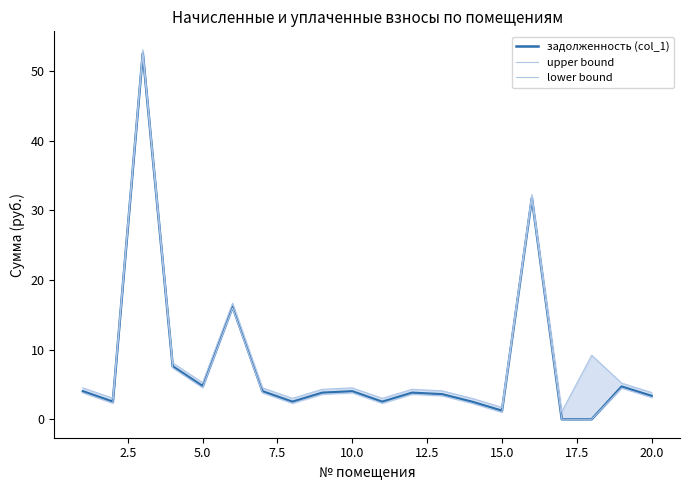

What is the maximum value for задолженность (col_1)?

52.6